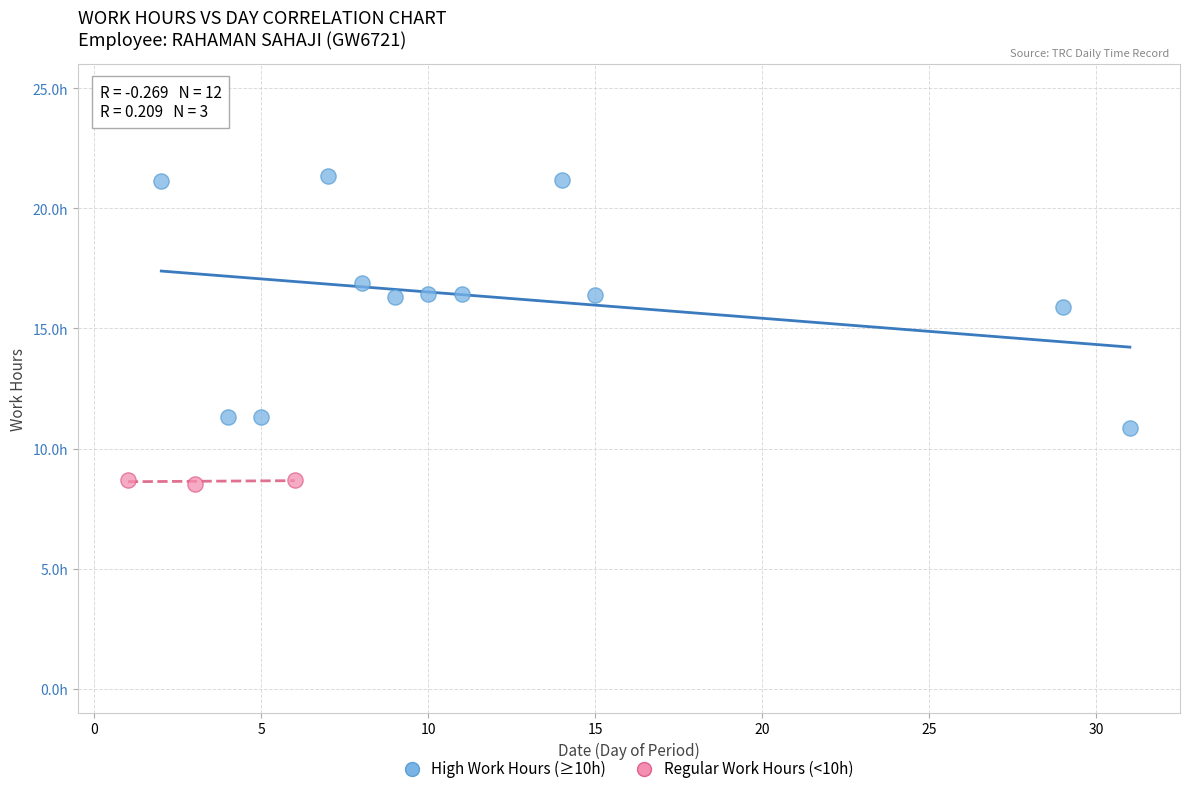

Which series reaches the maximum Y coordinate?

High Work Hours (≥10h)